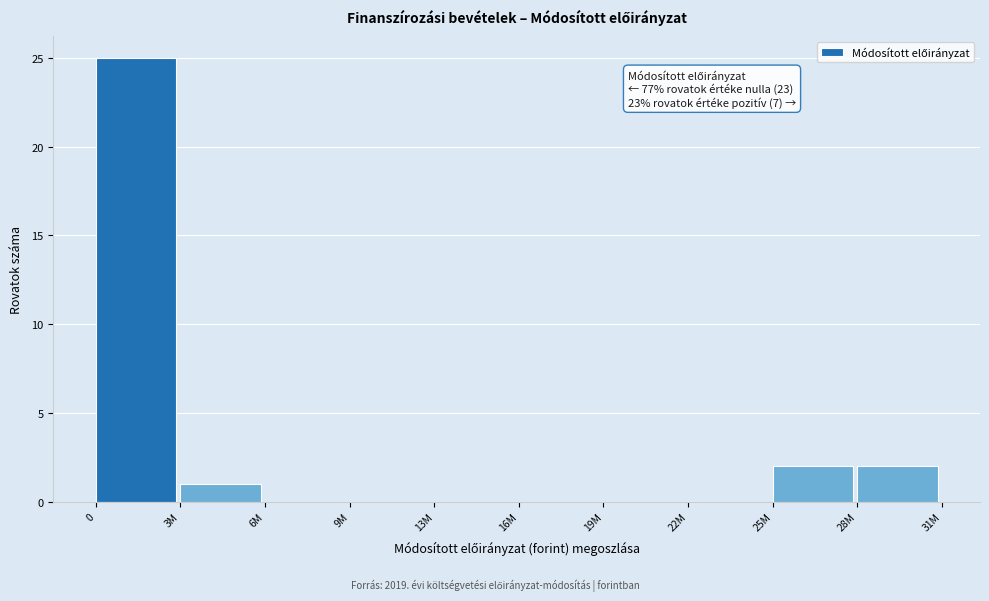

Reading right to left, transcribe all the data shown in this chart.

28M=2	25M=2	22M=0	19M=0	16M=0	13M=0	9M=0	6M=0	3M=1	0=25